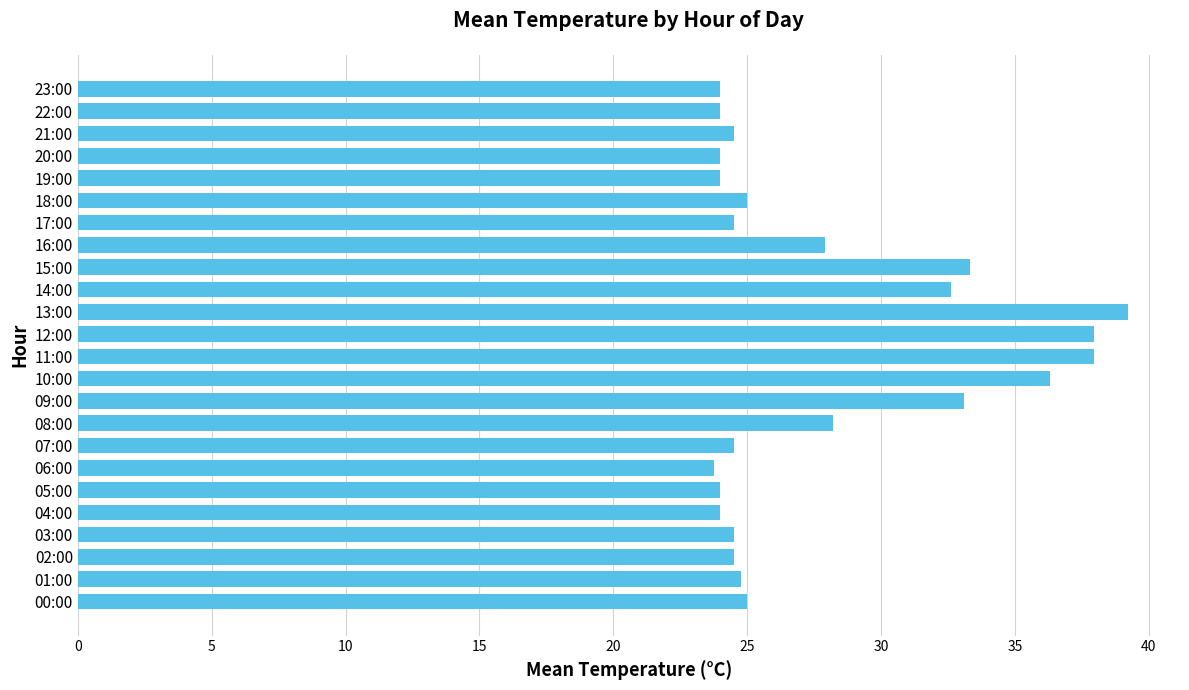

Which category has the highest value across all series?

13:00